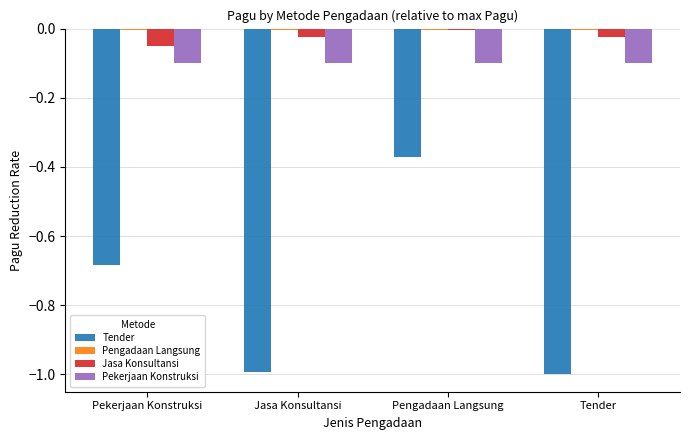

True or false: Tender has a value of -1.3 at Jasa Konsultansi.

False